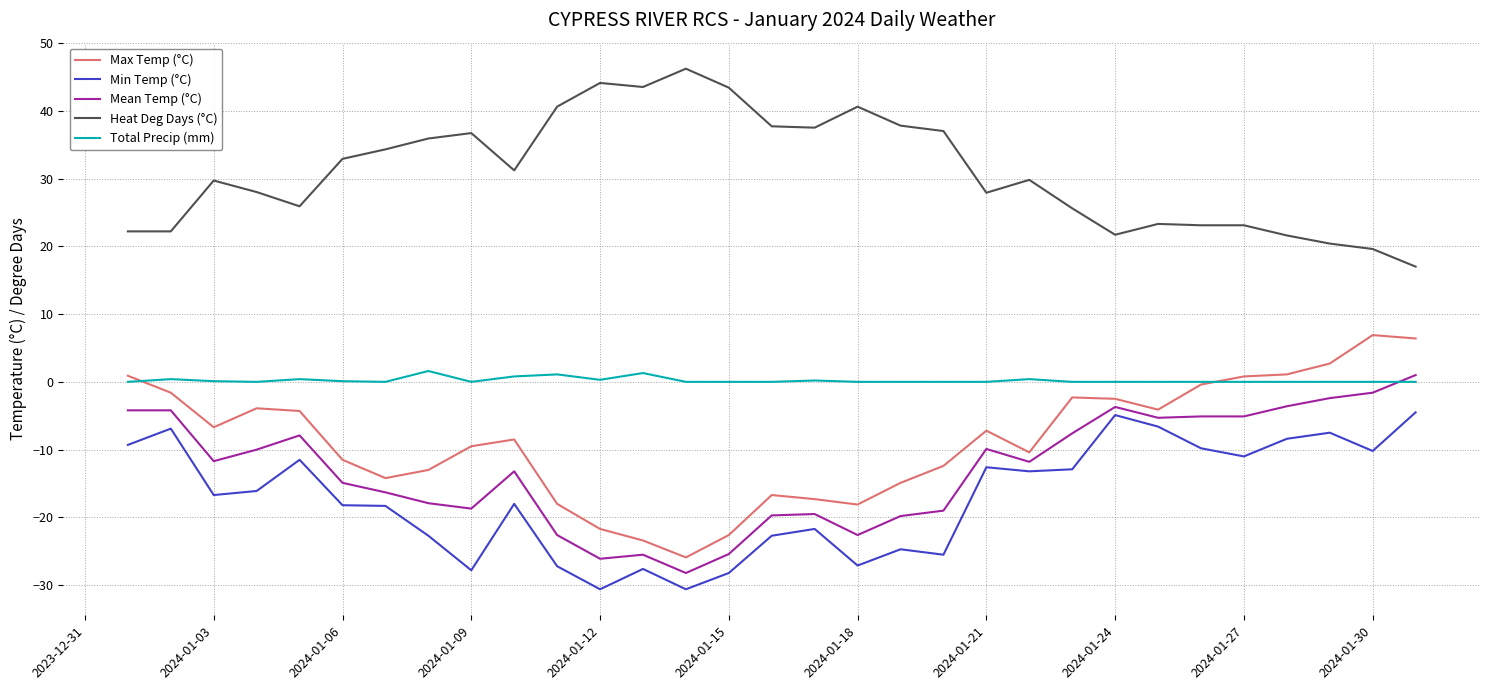

What is the lowest value of the Heat Deg Days (°C) series?

17.0